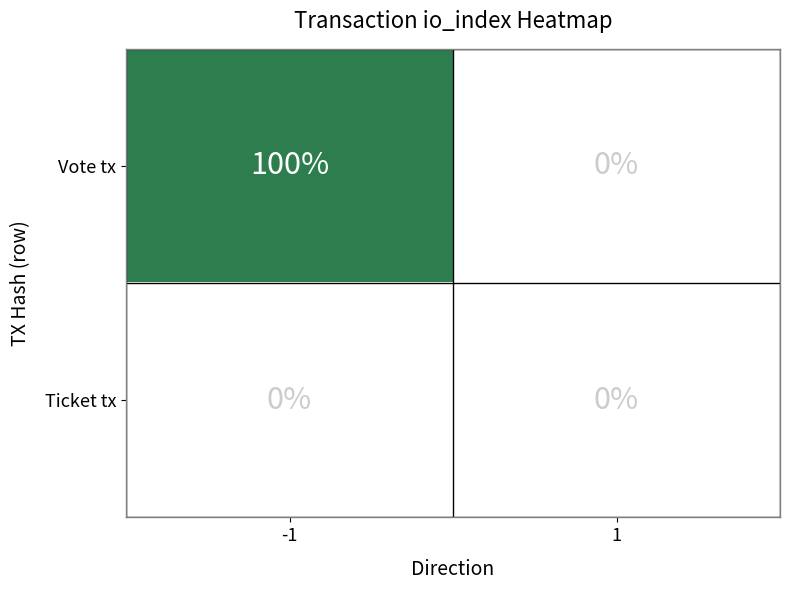

The Vote tx series shows 61 at 1. True or false?

False